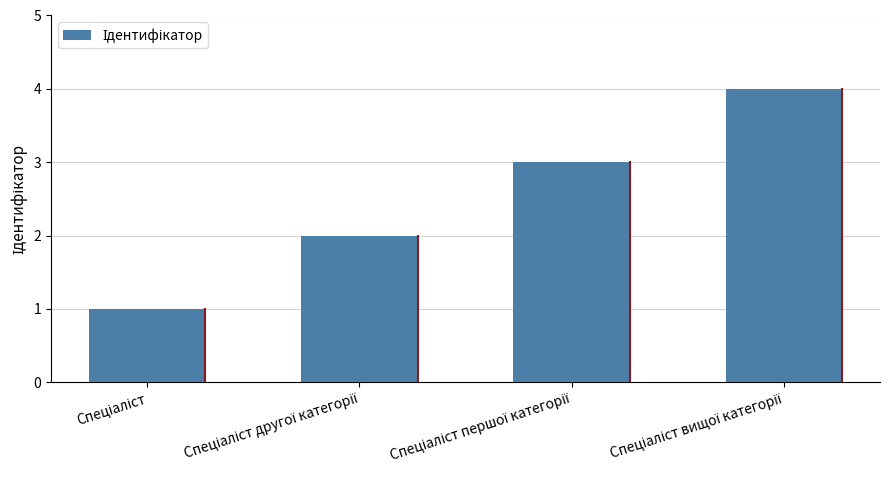

What is the difference between the maximum and minimum values?

3